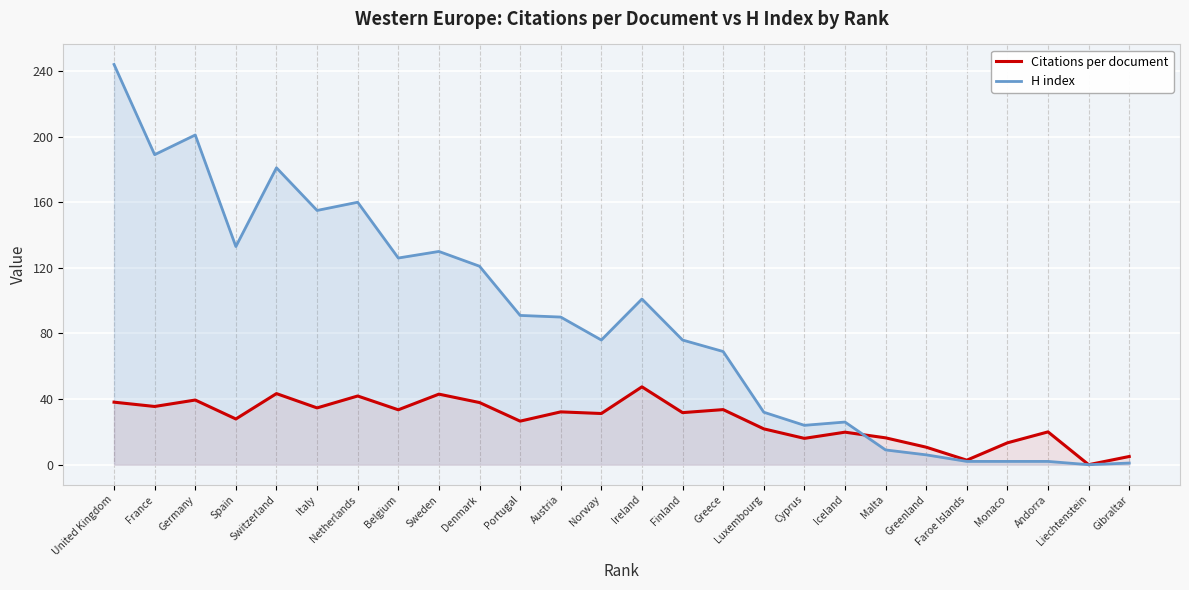

Reading left to right, transcribe all the data shown in this chart.

Citations per document: United Kingdom=38.1	France=35.5	Germany=39.4	Spain=27.9	Switzerland=43.3	Italy=34.6	Netherlands=41.9	Belgium=33.5	Sweden=43.0	Denmark=37.9	Portugal=26.6	Austria=32.2	Norway=31.2	Ireland=47.5	Finland=31.7	Greece=33.6	Luxembourg=21.9	Cyprus=16.1	Iceland=19.8	Malta=16.4	Greenland=10.7	Faroe Islands=2.8	Monaco=13.3	Andorra=20.0	Liechtenstein=0.0	Gibraltar=5.0
H index: United Kingdom=244.0	France=189.0	Germany=201.0	Spain=133.0	Switzerland=181.0	Italy=155.0	Netherlands=160.0	Belgium=126.0	Sweden=130.0	Denmark=121.0	Portugal=91.0	Austria=90.0	Norway=76.0	Ireland=101.0	Finland=76.0	Greece=69.0	Luxembourg=32.0	Cyprus=24.0	Iceland=26.0	Malta=9.0	Greenland=6.0	Faroe Islands=2.0	Monaco=2.0	Andorra=2.0	Liechtenstein=0.0	Gibraltar=1.0